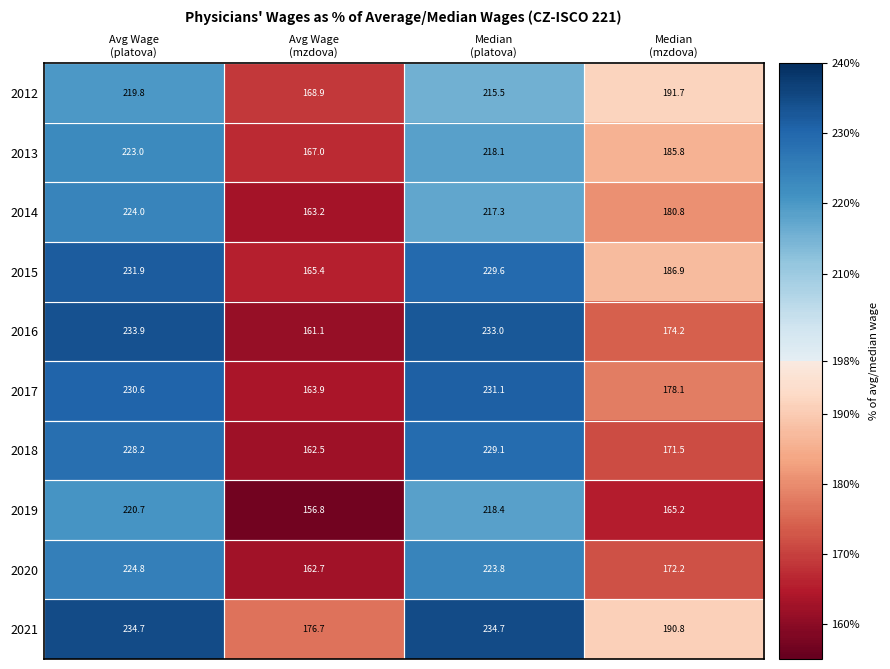

What is the maximum value for 2016?

233.9